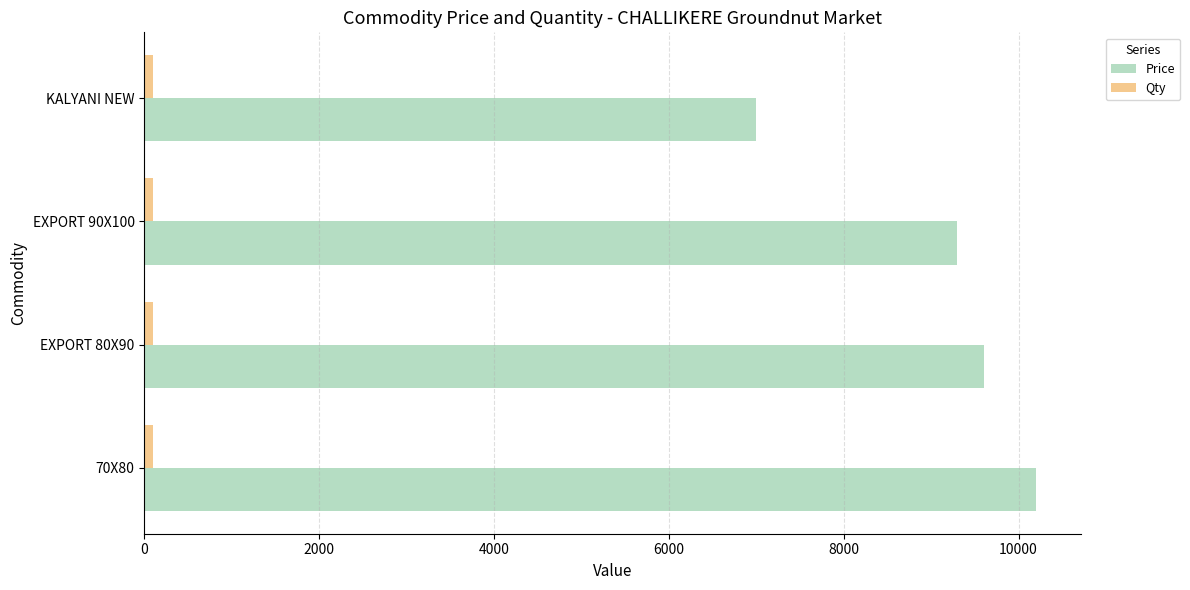

At which label is Price closest to 8600?

EXPORT 90X100